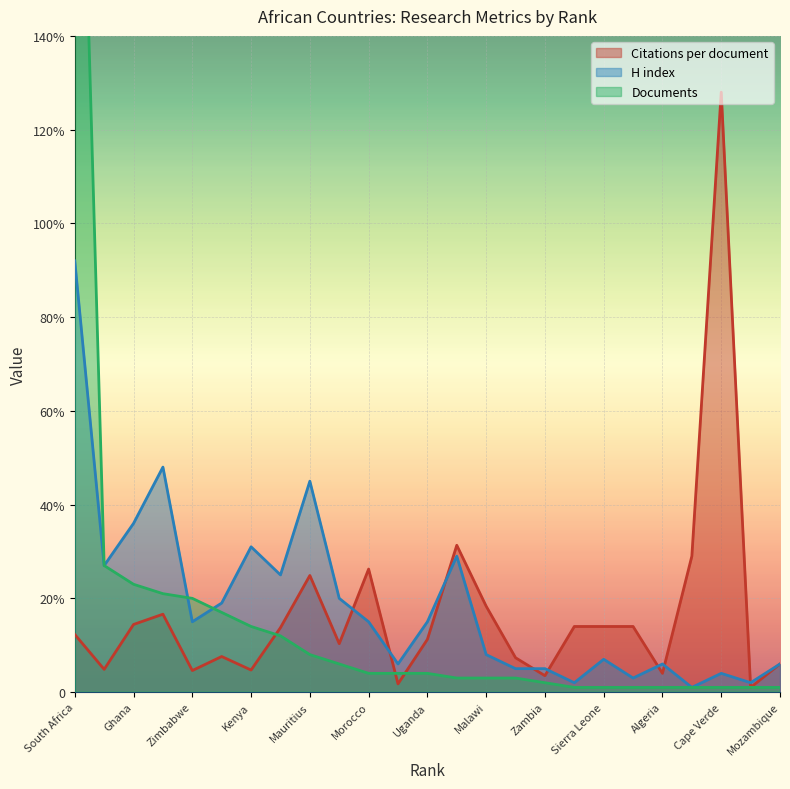

The value of H index at Nigeria is 27.0. True or false?

True